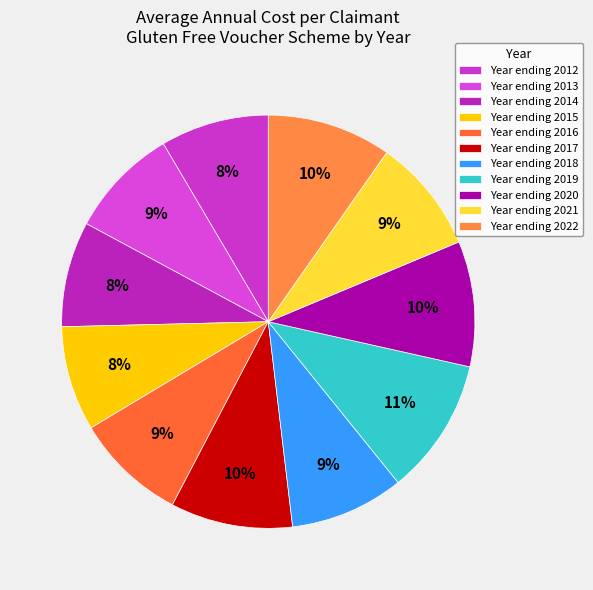

Which slice is the smallest?

2015